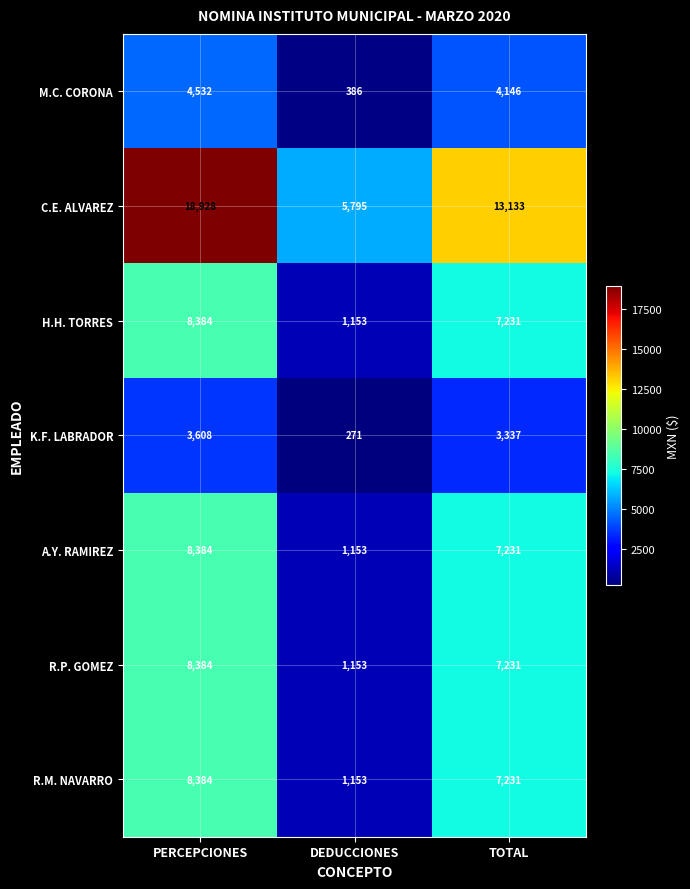

At which label does R.P. GOMEZ first exceed 7231?

PERCEPCIONES